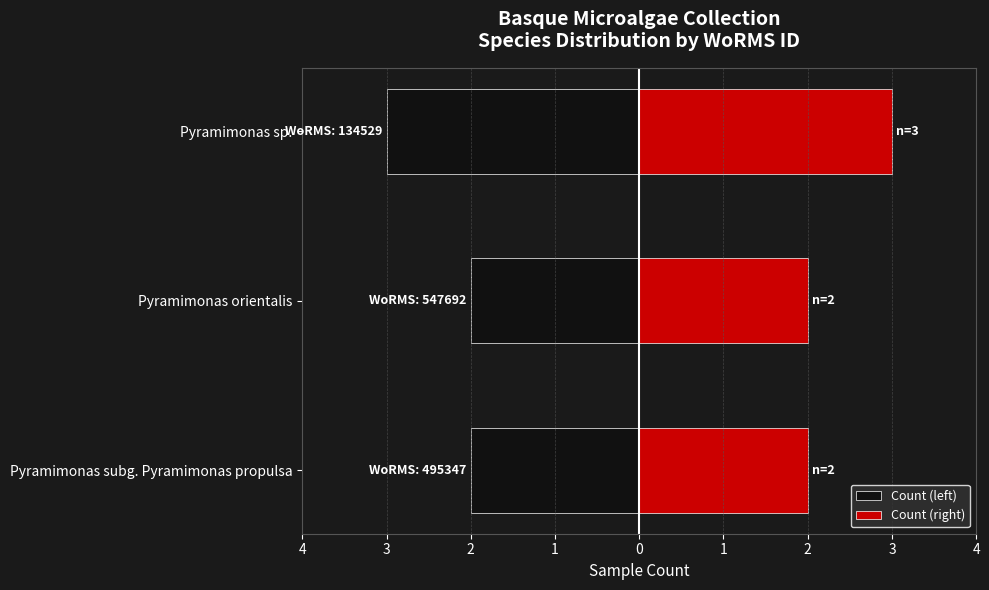

How many data points does each series have?

3